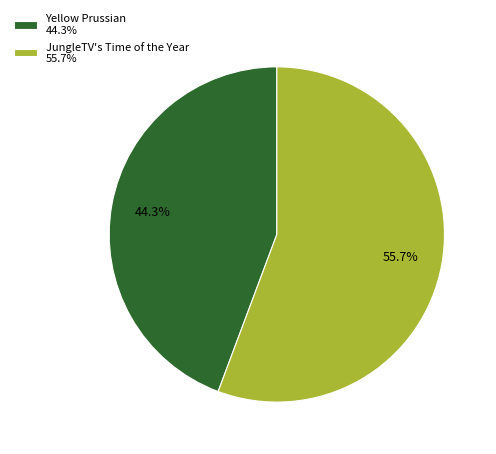

Is there a majority slice in this chart?

Yes